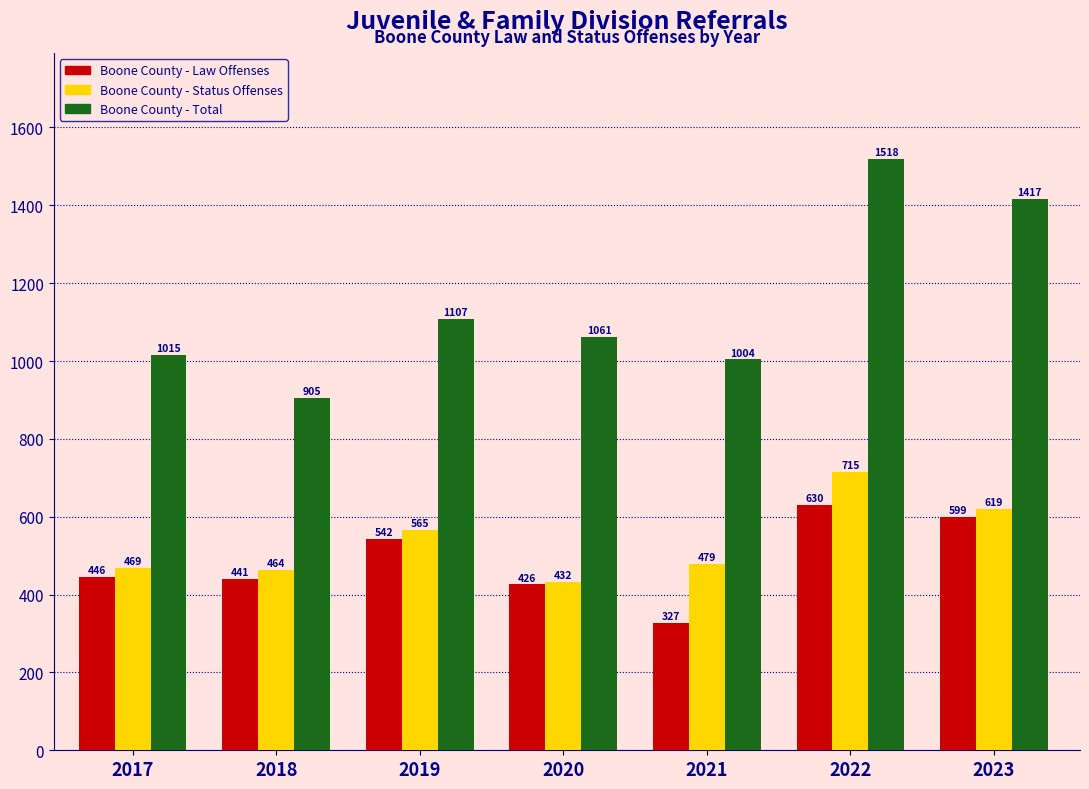

What is the maximum value for Boone County - Law Offenses?

630